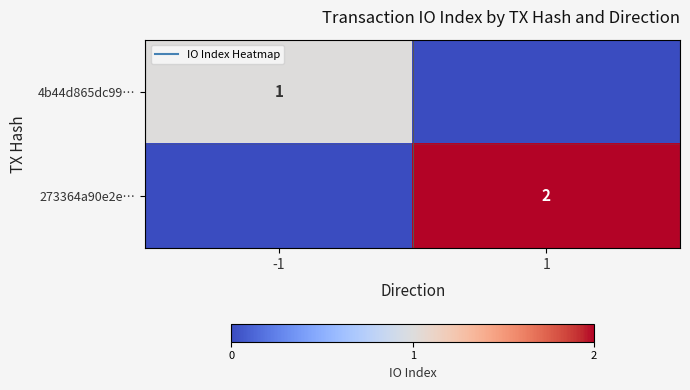

Rank the series by their average value, from highest to lowest.

273364a90e2e…, 4b44d865dc99…